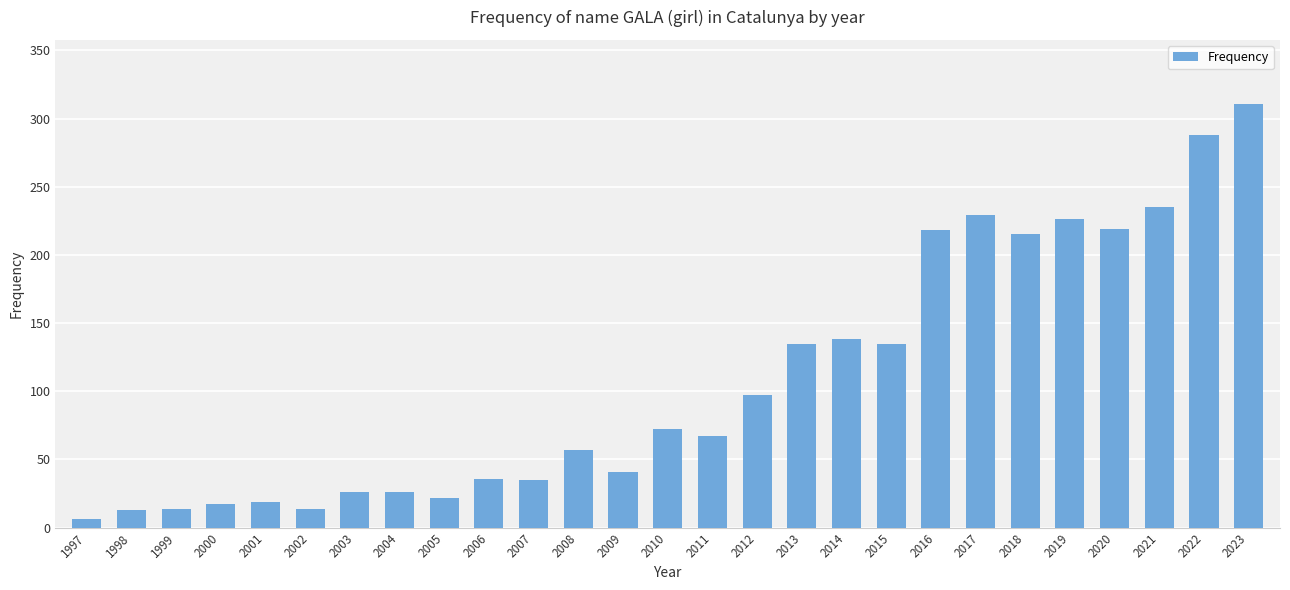

What is the sum of the values at 2002 and 2013?

149